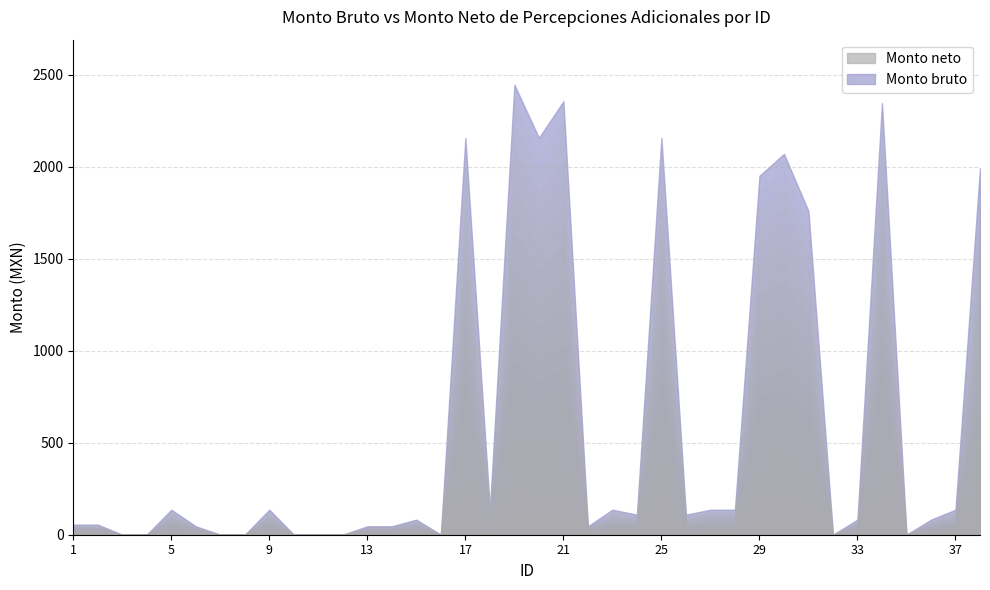

At how many categories does at least one series exceed 1466?

10